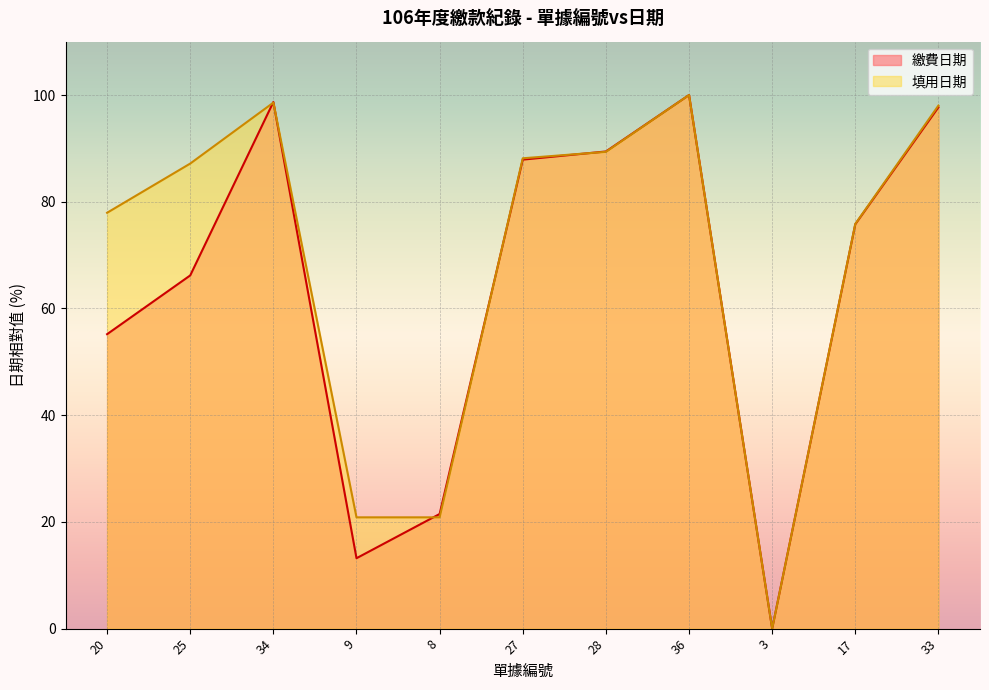

What is the maximum value shown in the chart?

100.0